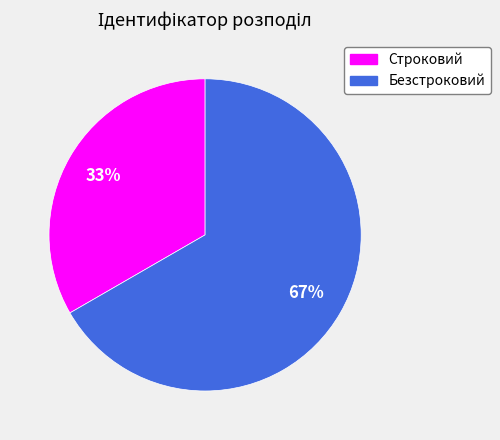

Which slice is the smallest?

Строковий